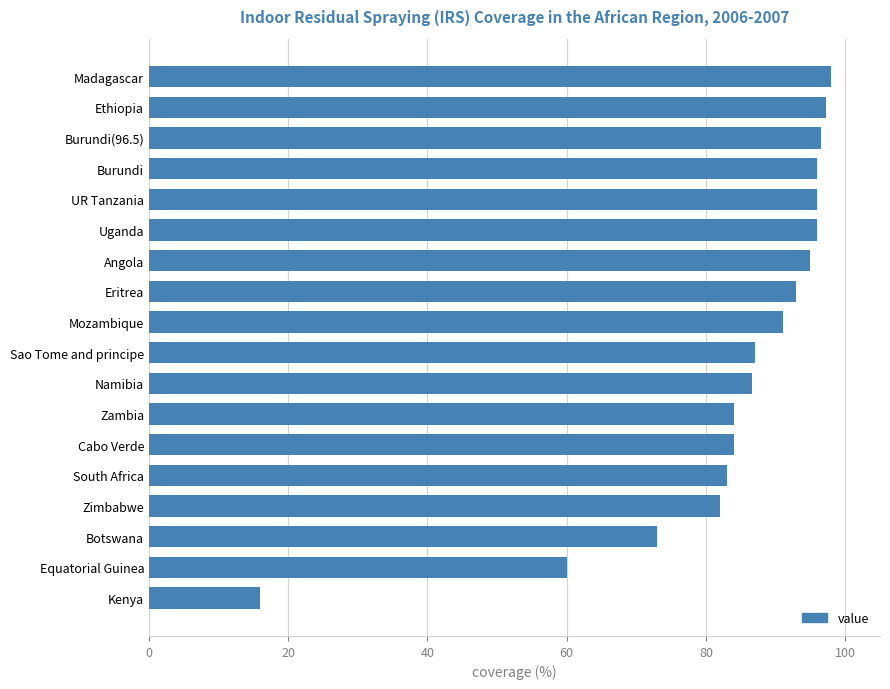

True or false: the data shows 97.2 at Ethiopia.

True